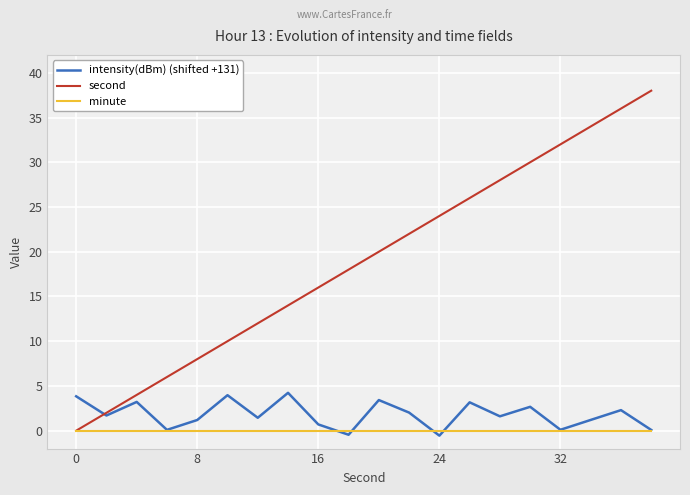

How many values in the second series are below 20?

10